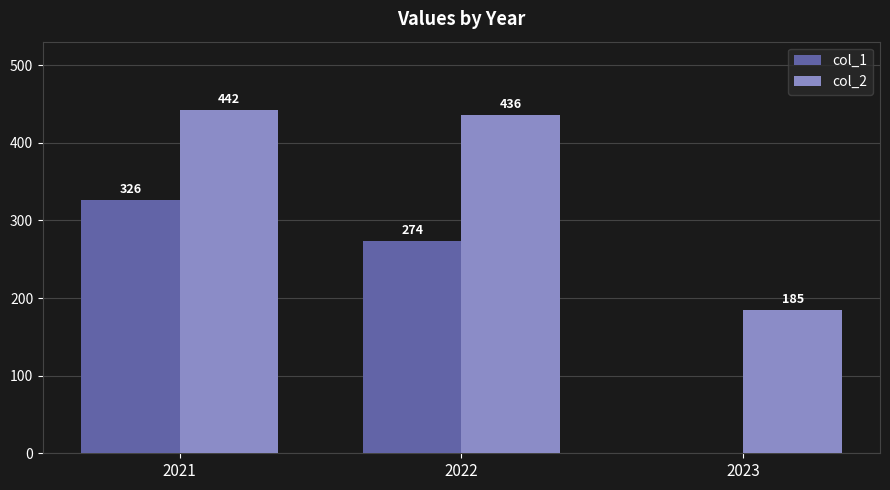

Is it true that col_2 equals 298 at 2023?

False